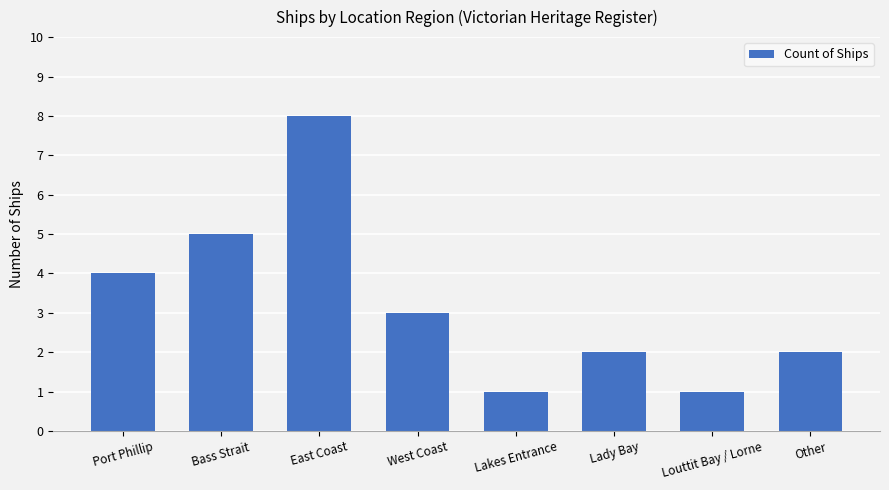

Reading left to right, what are all the values shown in this chart?

Port Phillip=4	Bass Strait=5	East Coast=8	West Coast=3	Lakes Entrance=1	Lady Bay=2	Louttit Bay / Lorne=1	Other=2